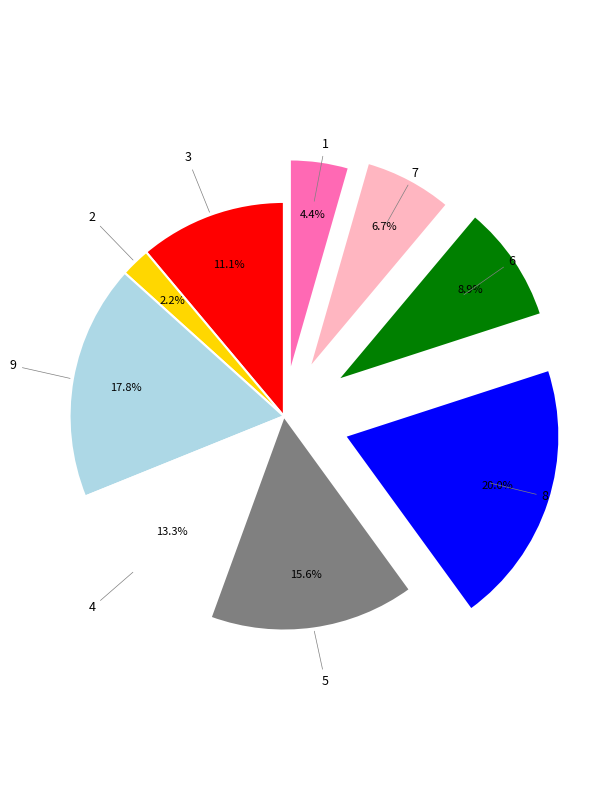

How many segments does this pie chart have?

9